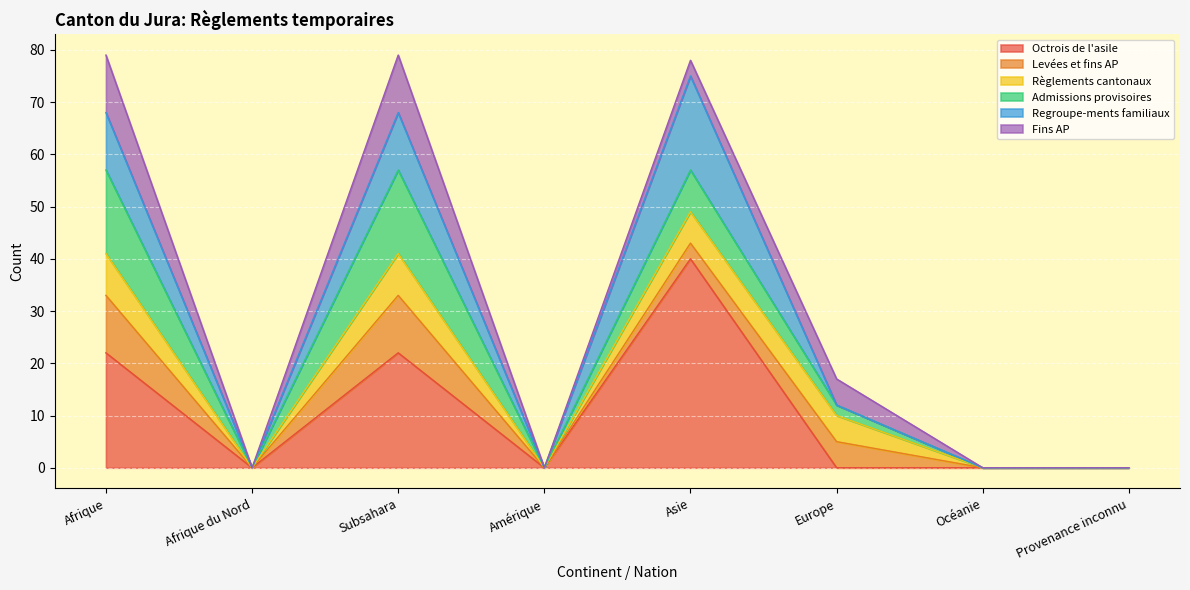

True or false: Levées et fins AP and Règlements cantonaux cross at least once.

False